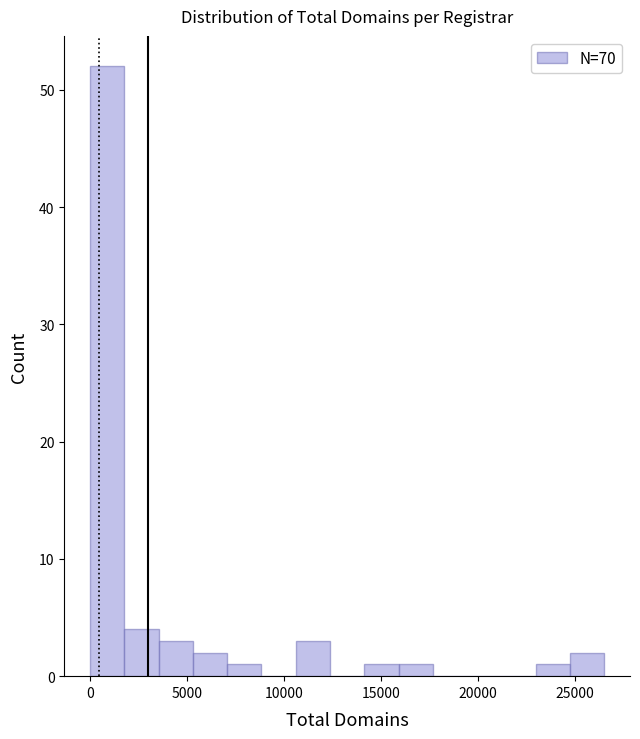

Read against the x-axis, roughly where is the centre of the tallest bar?

1000